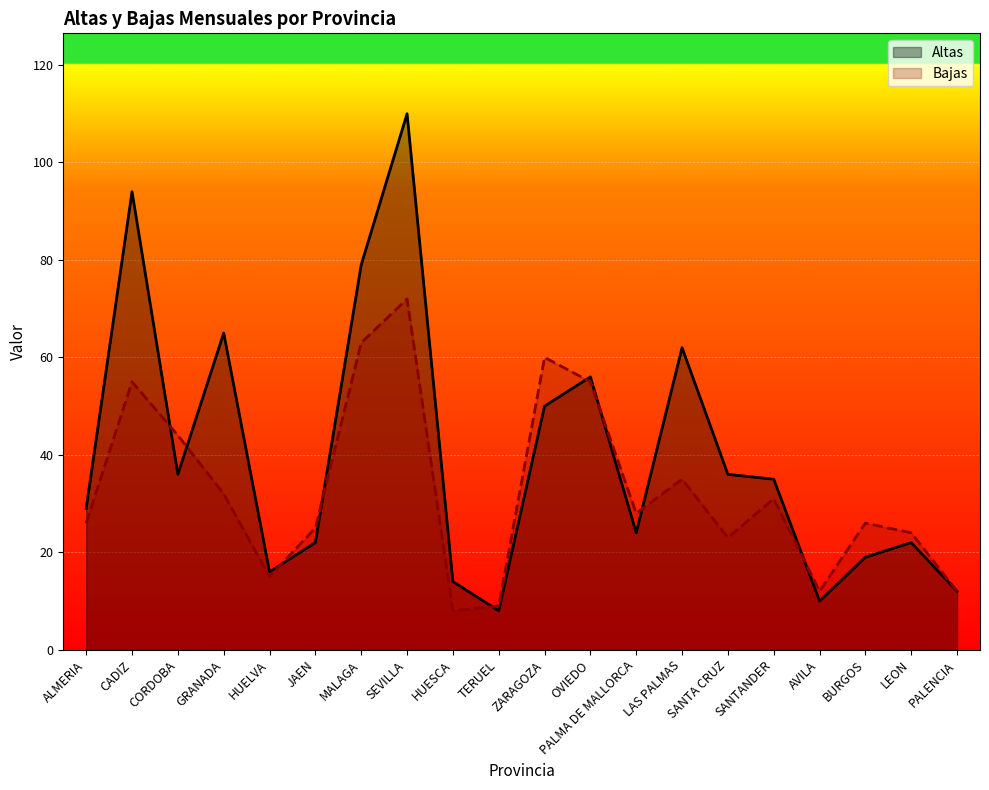

What is the total value across all series at HUELVA?

31